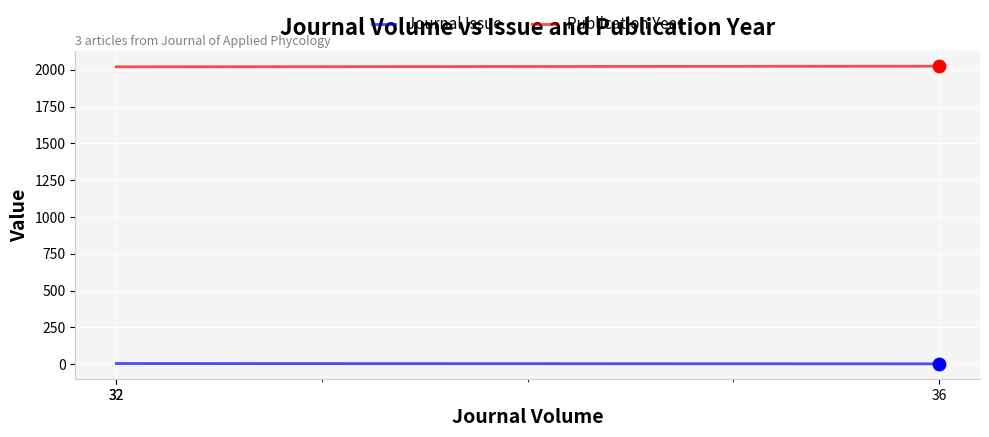

What is the total value across all series at 32?

2024